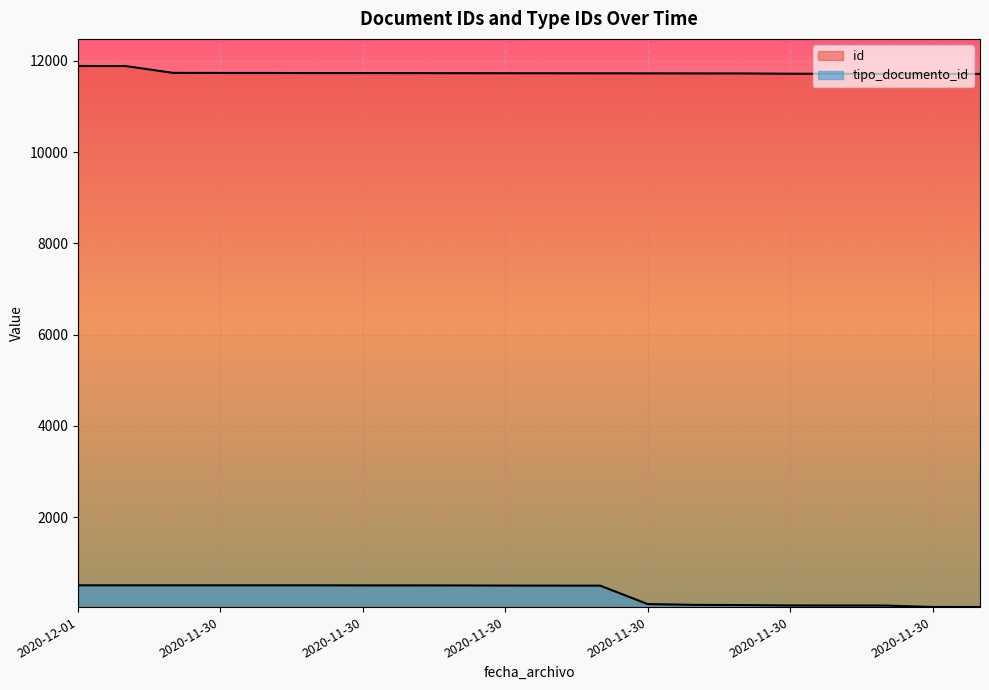

What is the average value of the tipo_documento_id series?

329